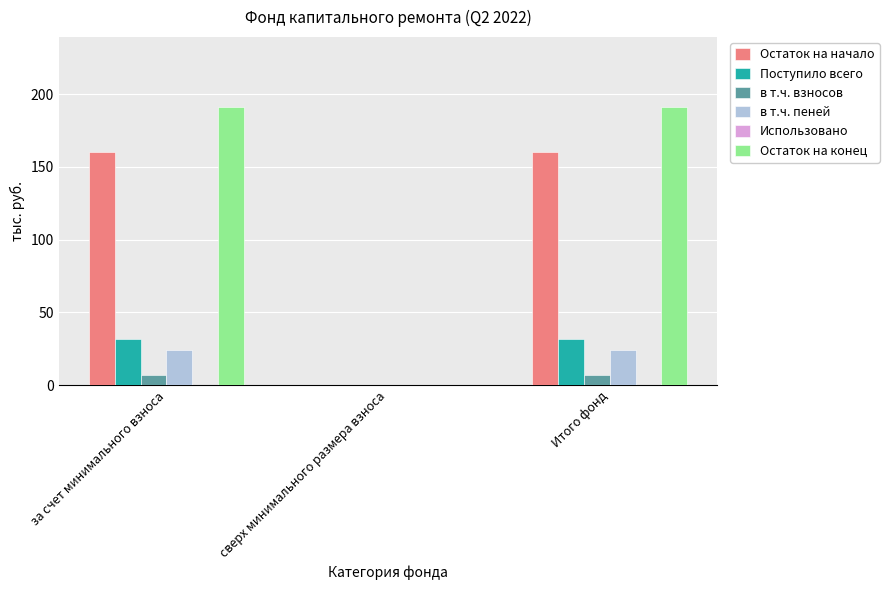

Are the bars grouped side by side (vs. stacked)?

Yes